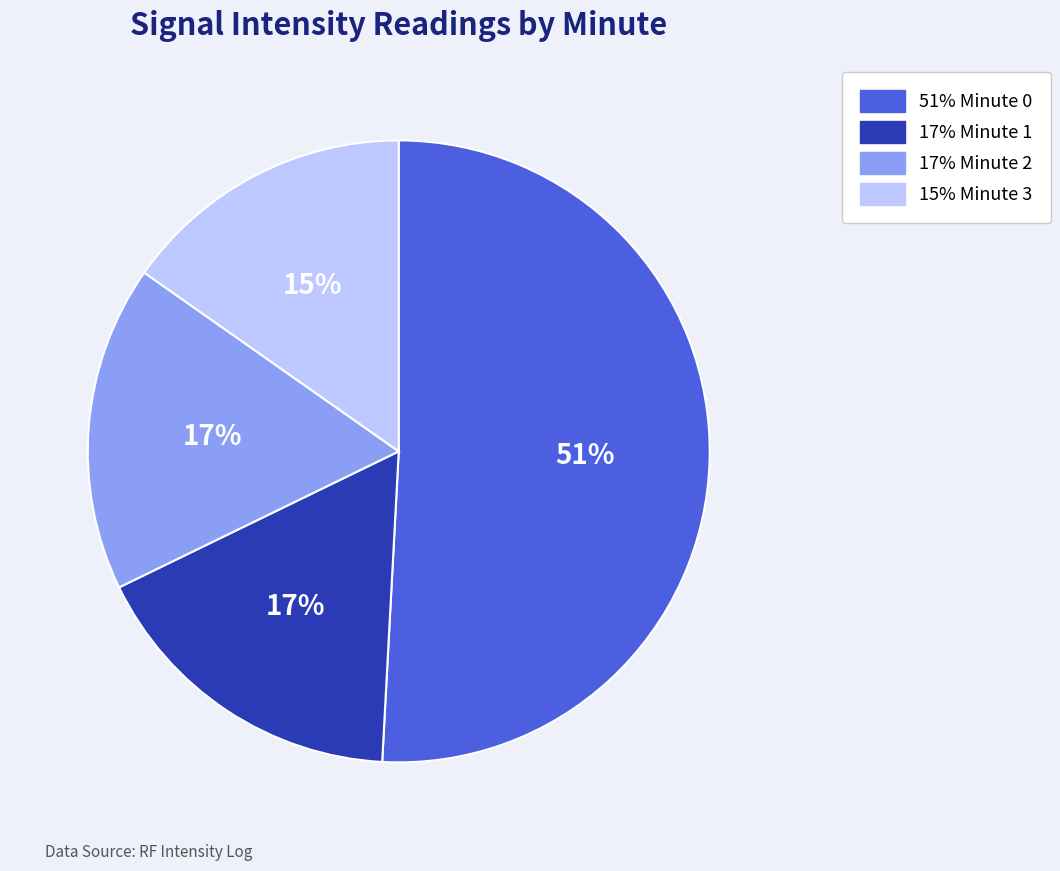

Is there a majority slice in this chart?

Yes